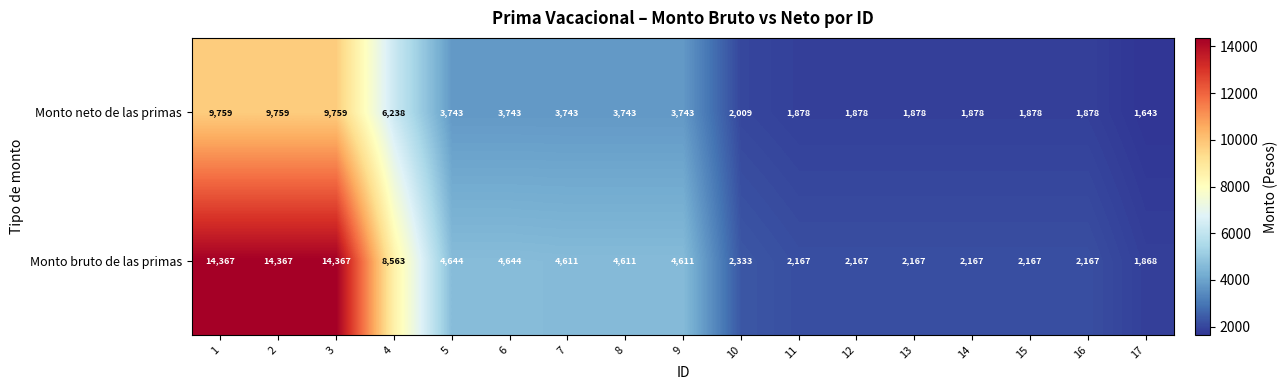

What is the difference between the second highest and second lowest values in the Monto bruto de las primas series?

12200